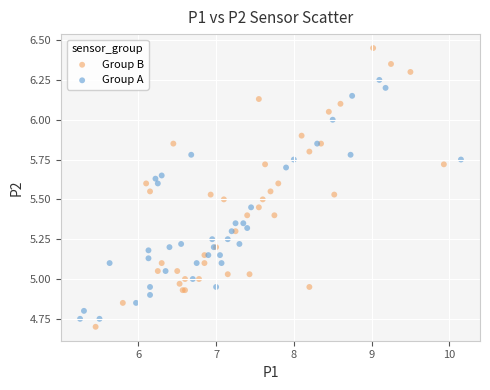

Which series has the widest spread of Y values?

Group B